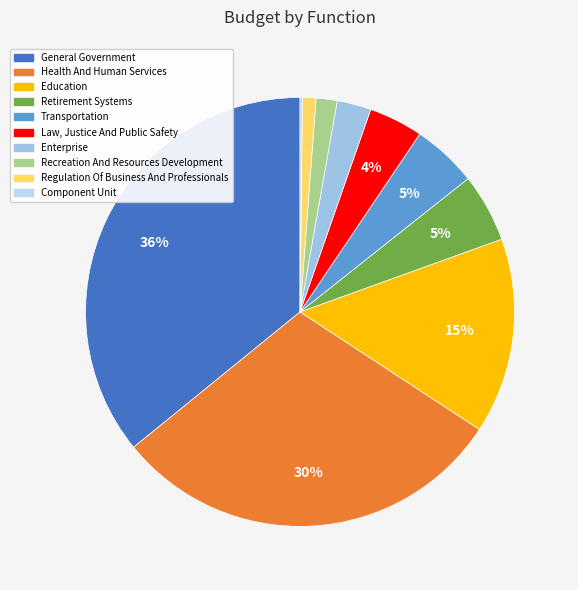

Count the number of slices in the pie.

10